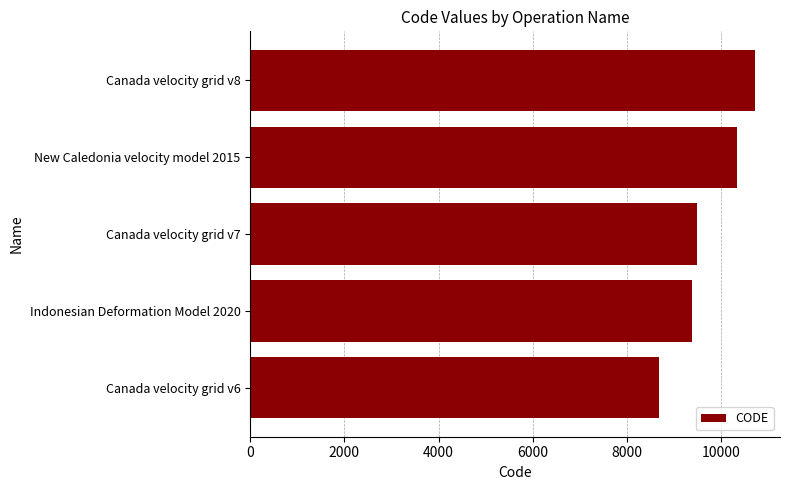

What is the sum of all values?

48564